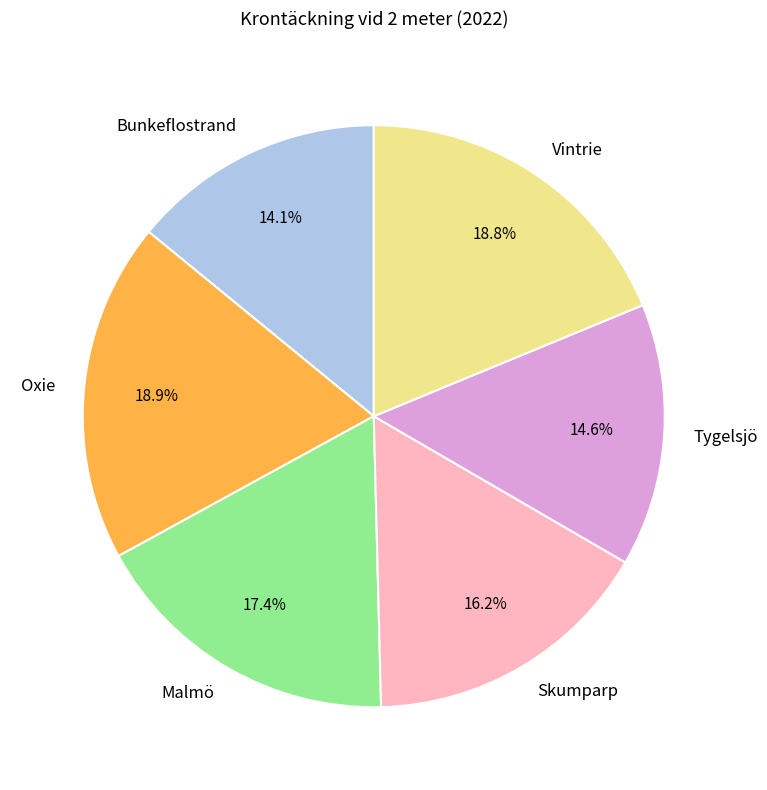

The Bunkeflostrand slice represents 14% of the pie. True or false?

True